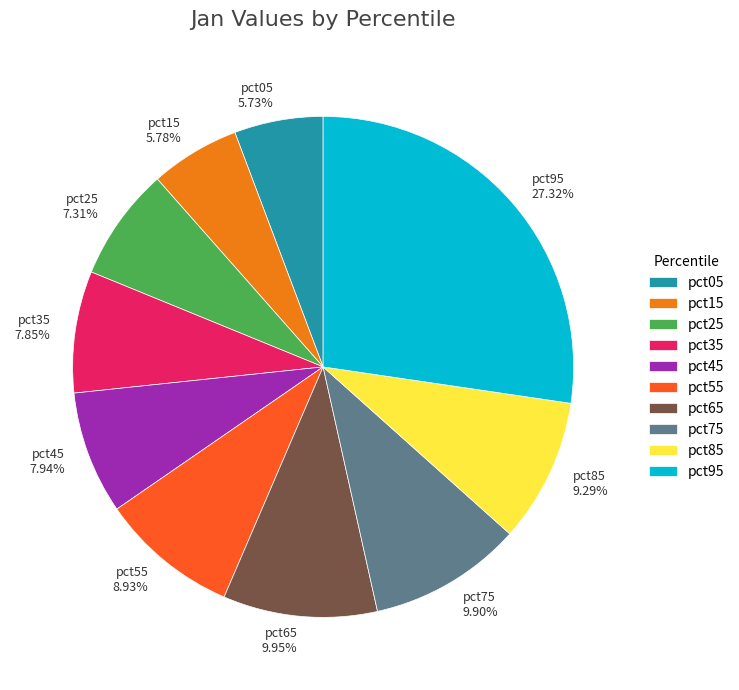

To the nearest percent, what is the difference between the largest and smallest slice percentages?

22%